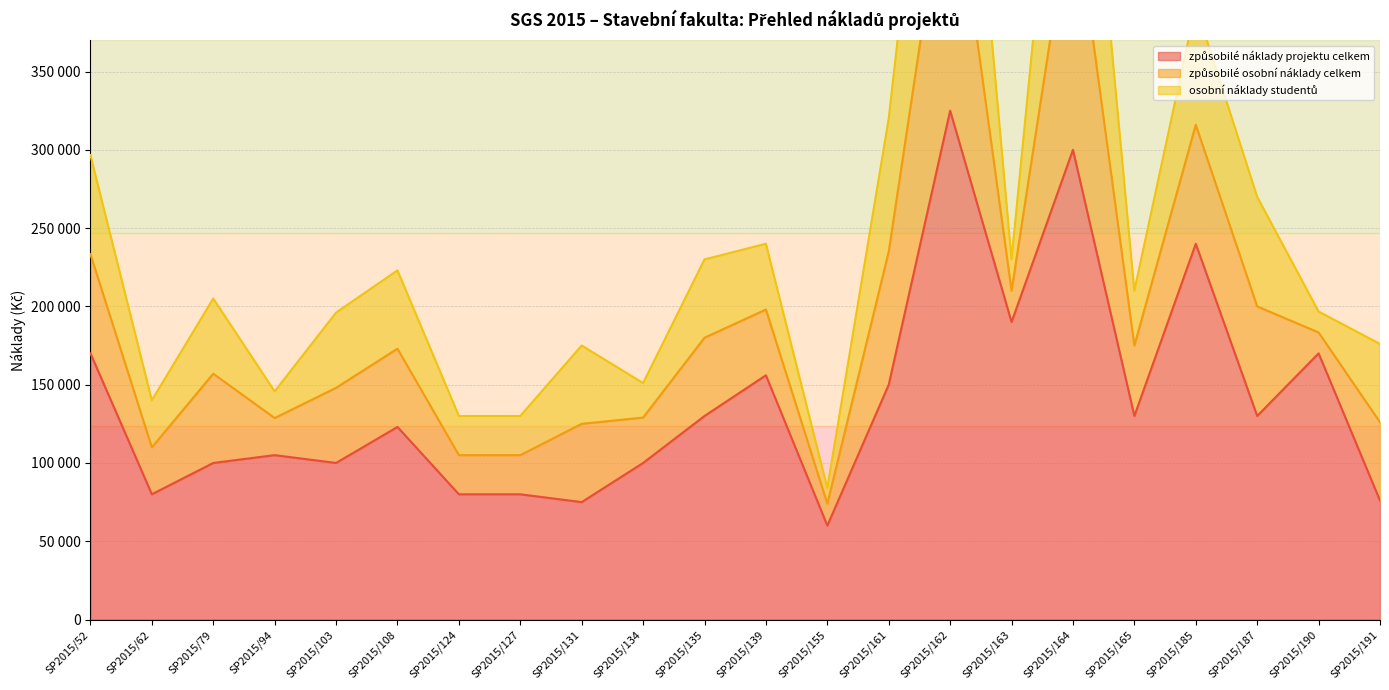

What is the sum of all způsobilé náklady projektu celkem values?

3070000